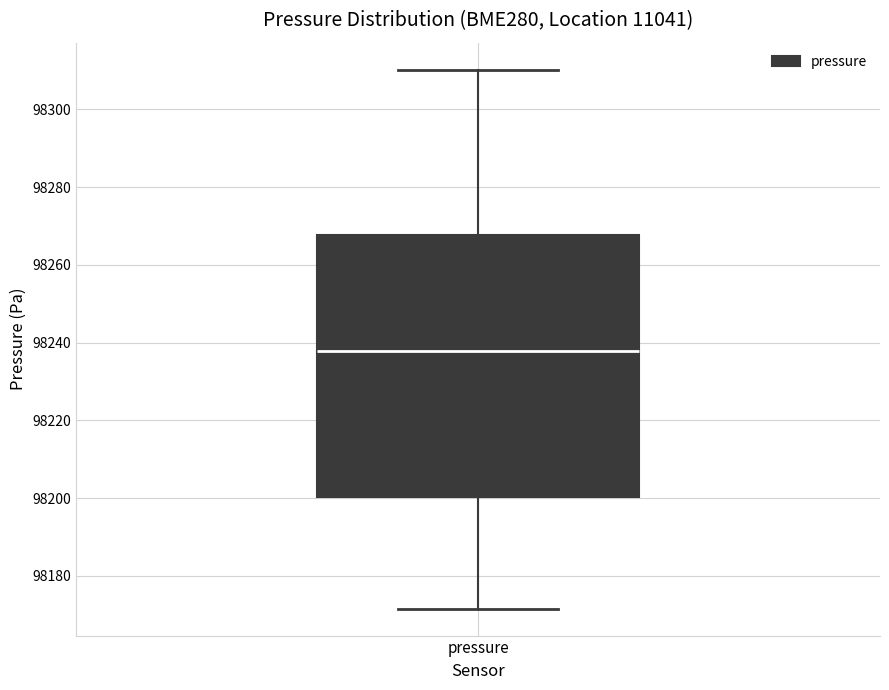

Where does the lower whisker of the box for pressure end on the y-axis? The values are not printed on the chart, so give them approximately, as read against the axis.

98172